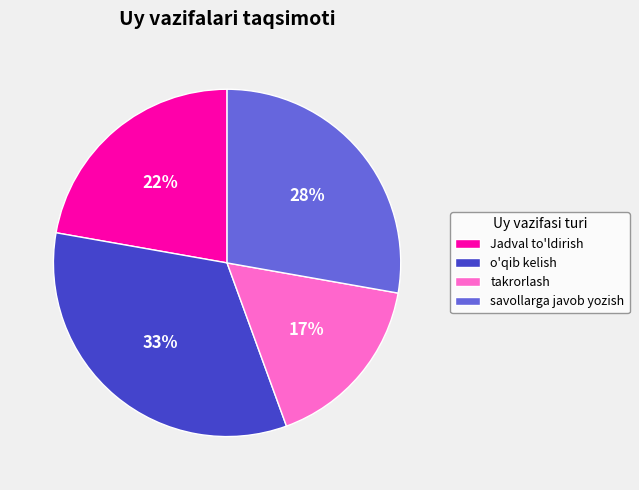

Which category has the biggest portion of the pie?

o'qib kelish